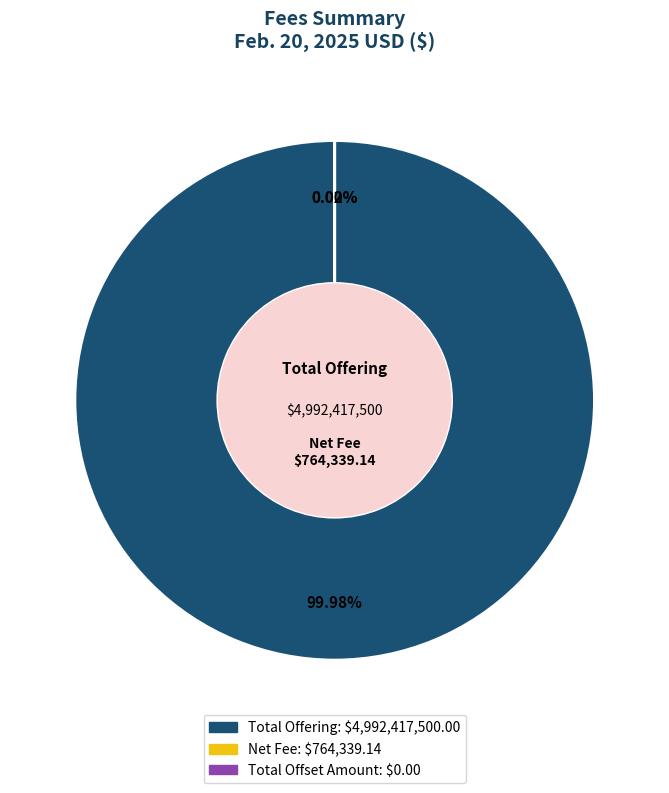

What is the smallest slice in the pie chart?

Total Offset Amount